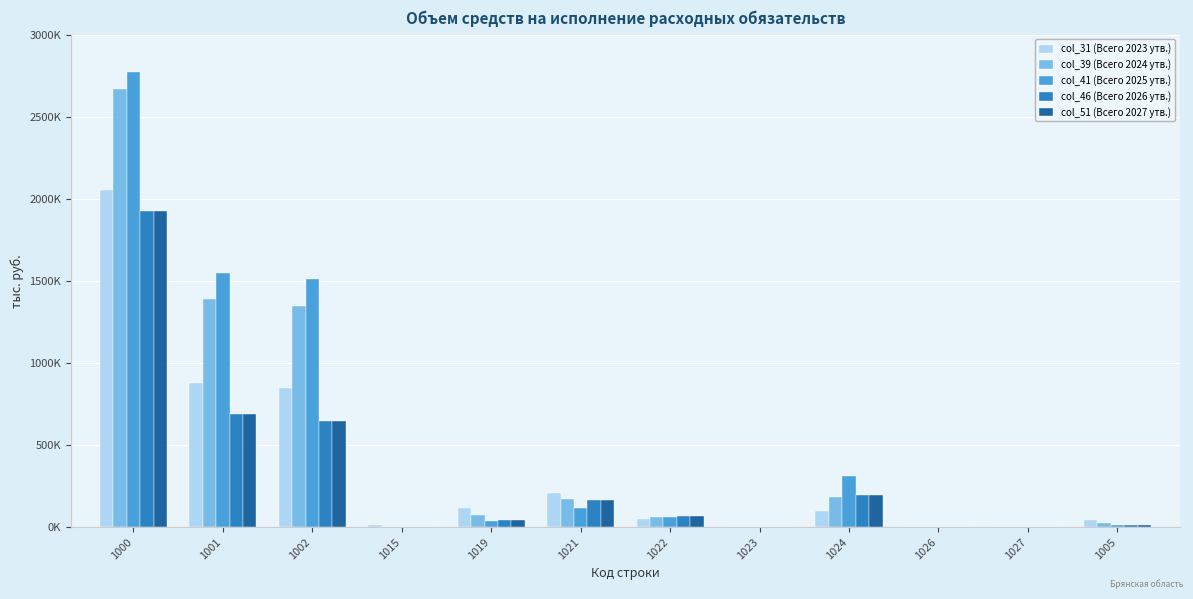

What is the average value of the col_46 (Всего 2026 утв.) series?

312295.7